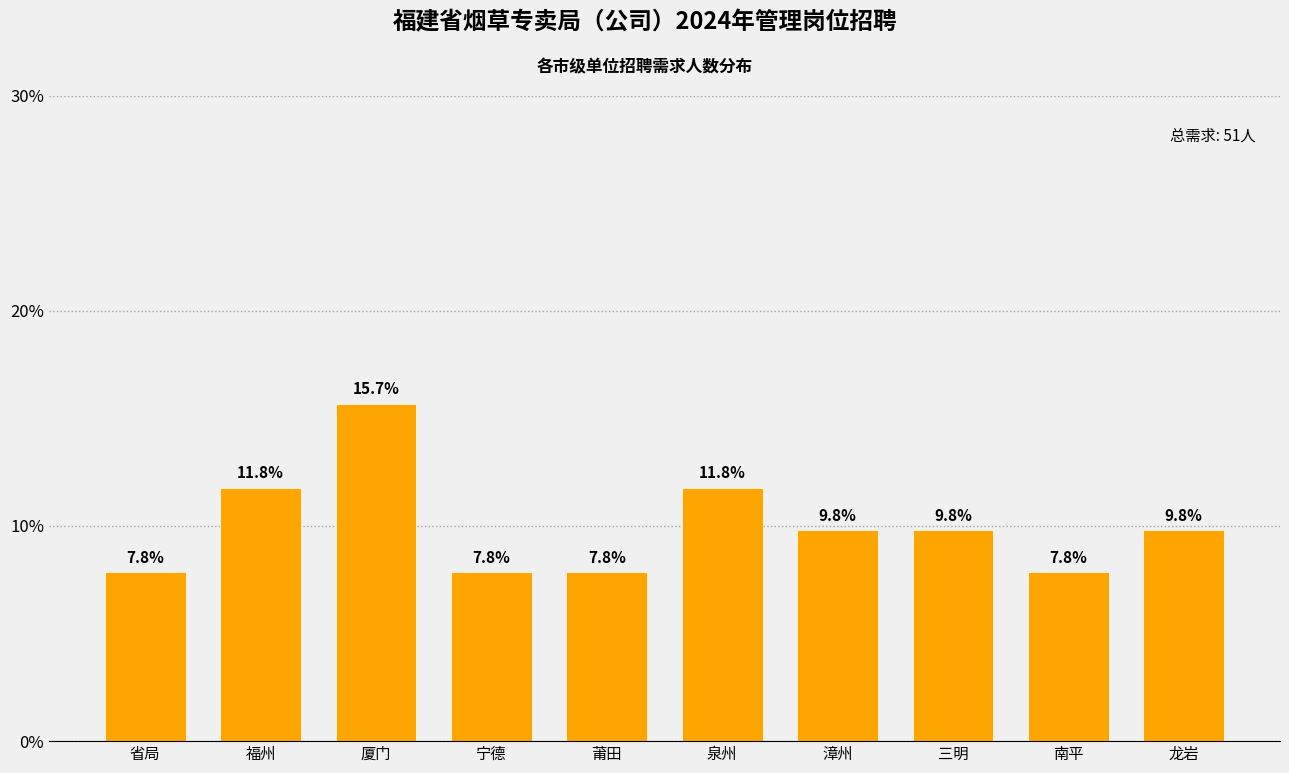

Reading right to left, what are all the values shown in this chart?

龙岩=9.8	南平=7.8	三明=9.8	漳州=9.8	泉州=11.8	莆田=7.8	宁德=7.8	厦门=15.7	福州=11.8	省局=7.8